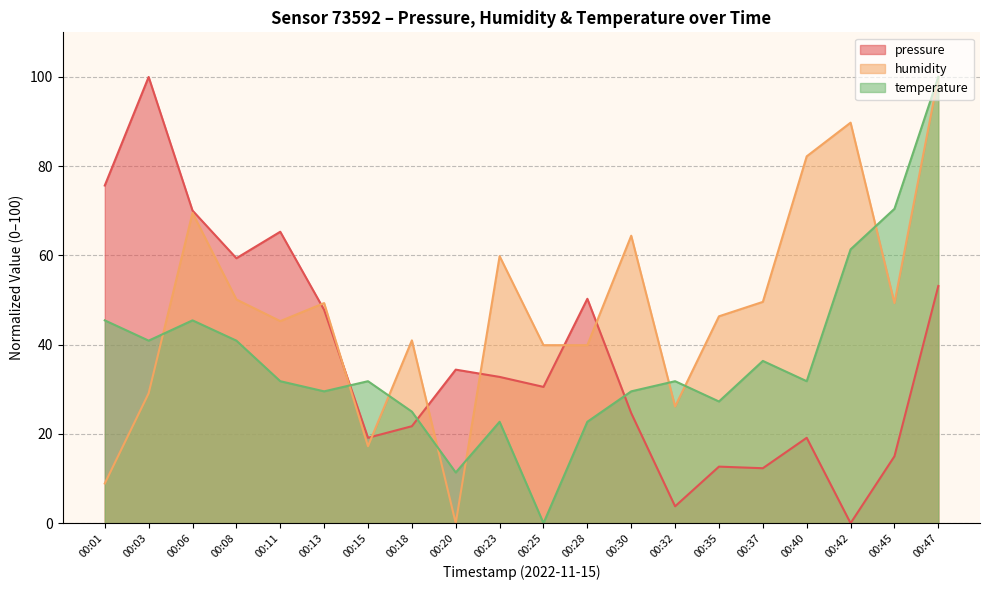

Which category has the highest value in the temperature series?

00:47